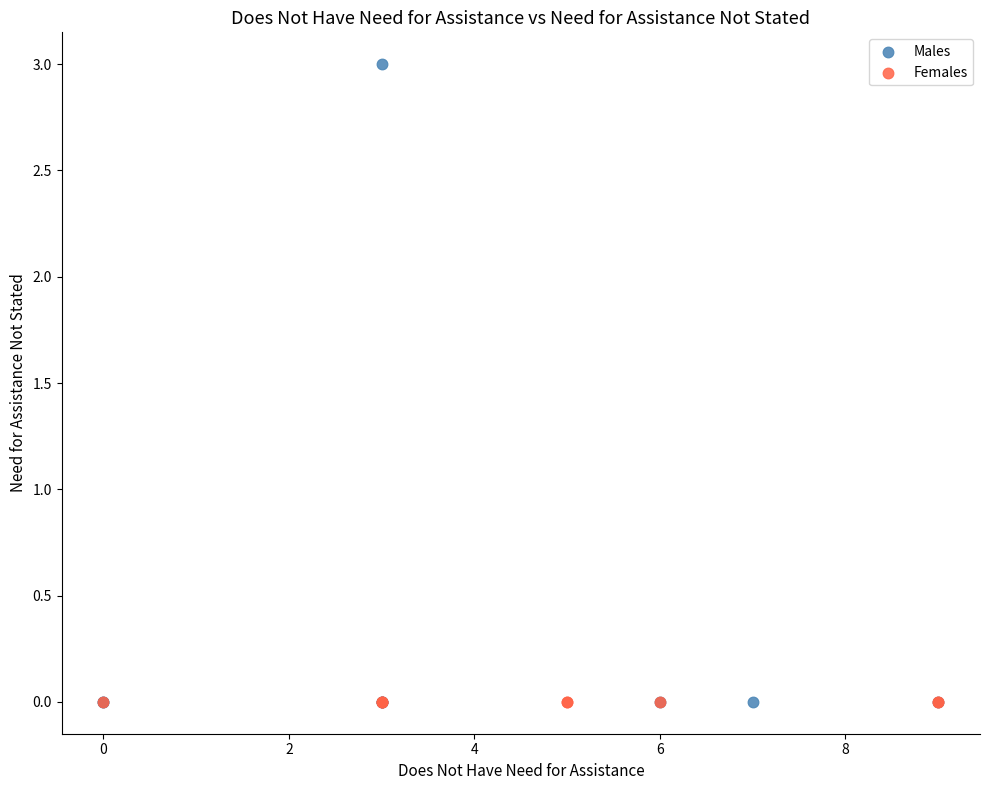

Which series reaches the maximum Y coordinate?

Males